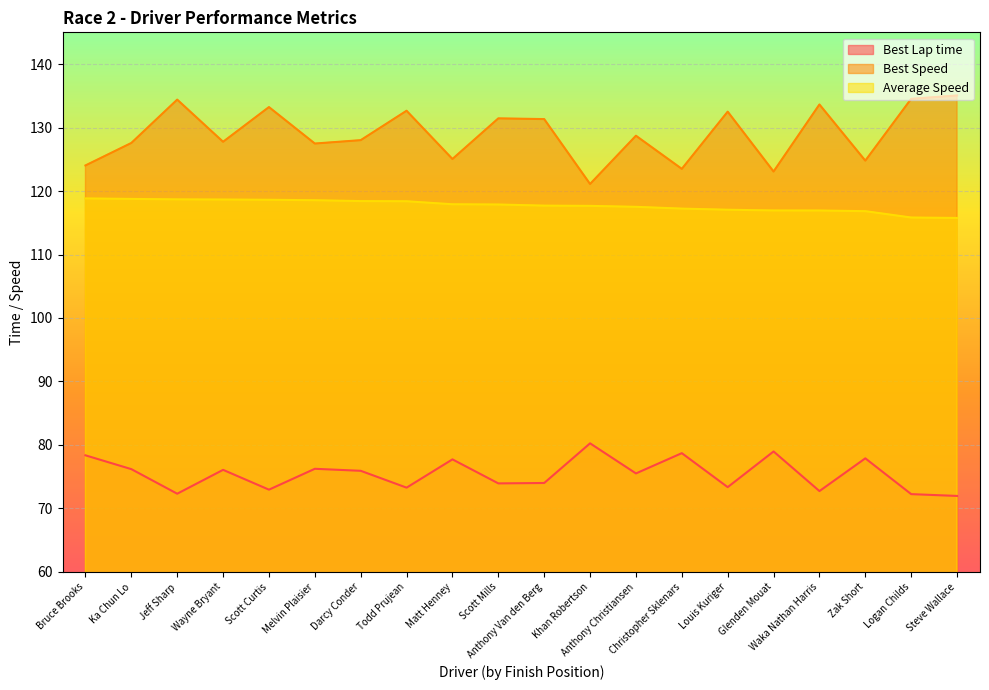

What are all the series names shown in the legend?

Best Lap time, Best Speed, Average Speed